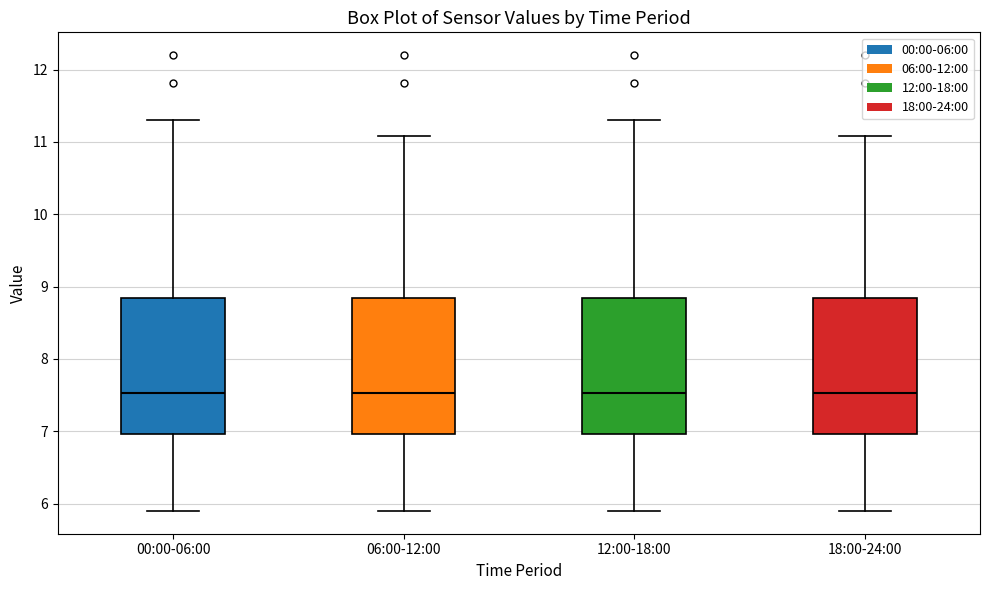

Where is the upper edge of the box for 00:00-06:00 on the y-axis? The values are not printed on the chart, so give them approximately, as read against the axis.

8.8